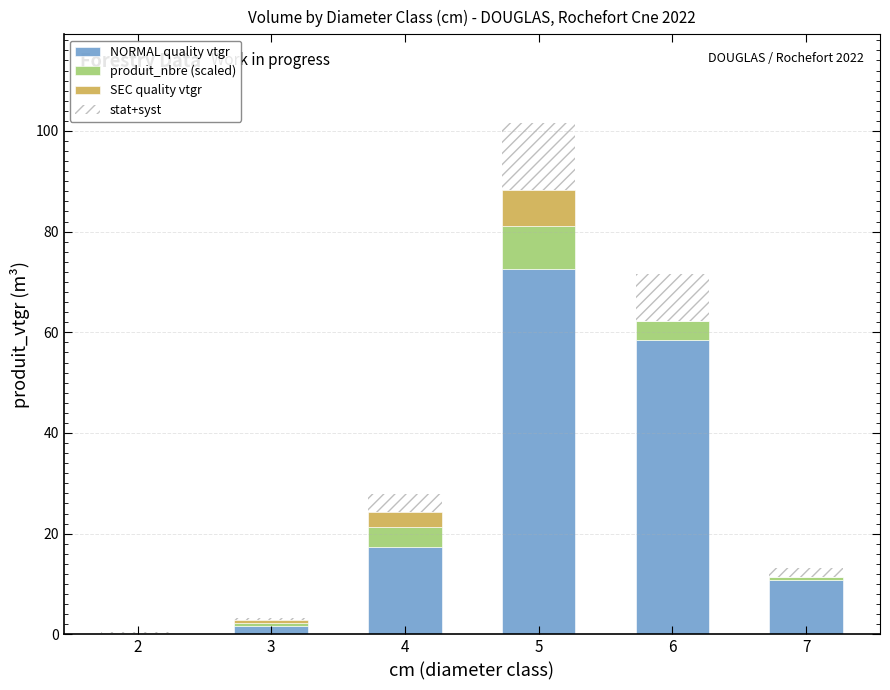

Reading left to right, what are the values for NORMAL quality vtgr?

2=0.2	3=1.7	4=17.4	5=72.5	6=58.4	7=10.9